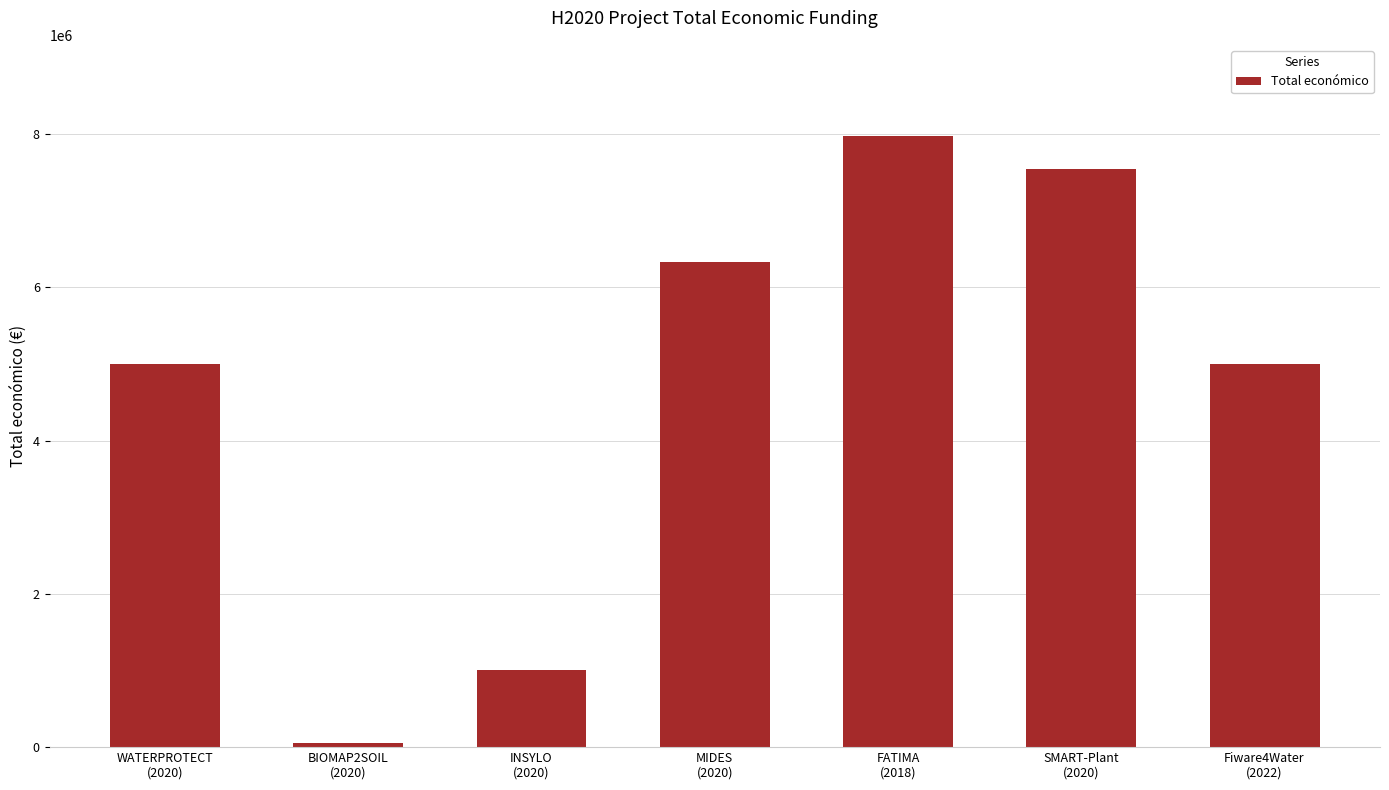

At which category does the chart reach its peak across all series?

FATIMA
(2018)